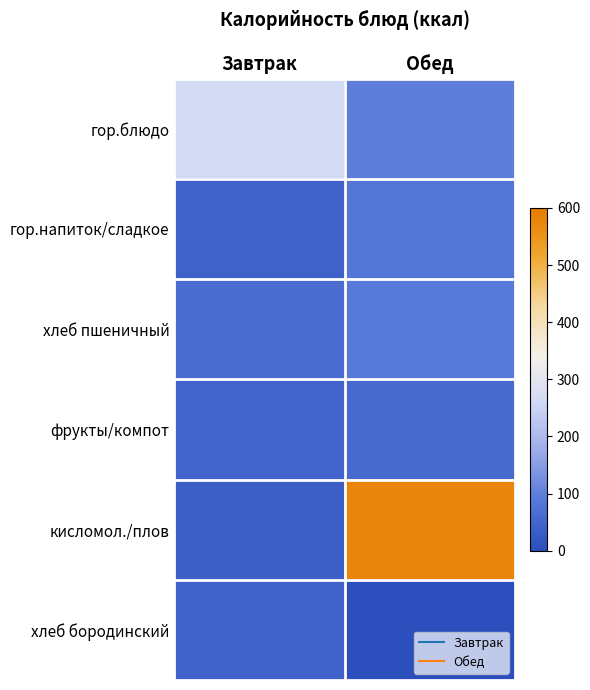

Which series has the largest total across all categories?

кисломол./плов